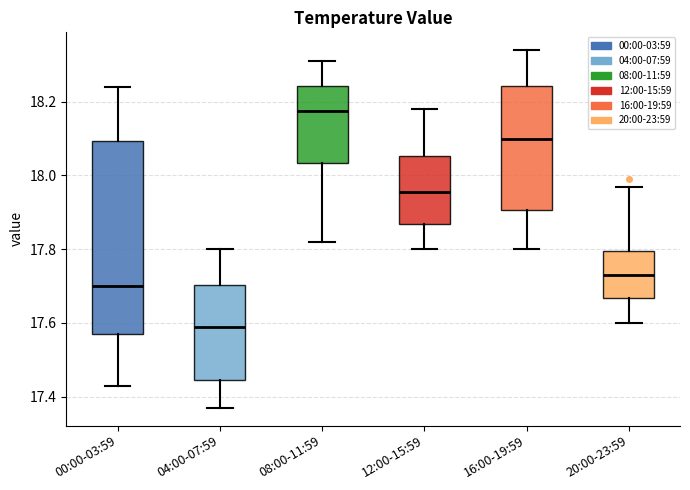

Where does the median line of the box for 00:00-03:59 sit on the y-axis? The values are not printed on the chart, so give them approximately, as read against the axis.

17.70